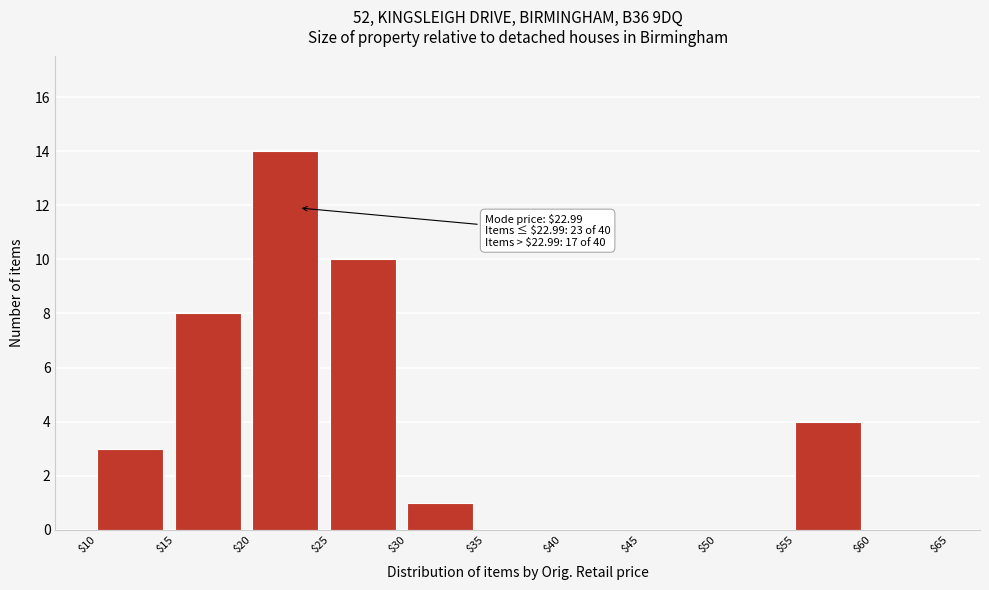

Which range on the x-axis has the tallest bar?

$20 to $25